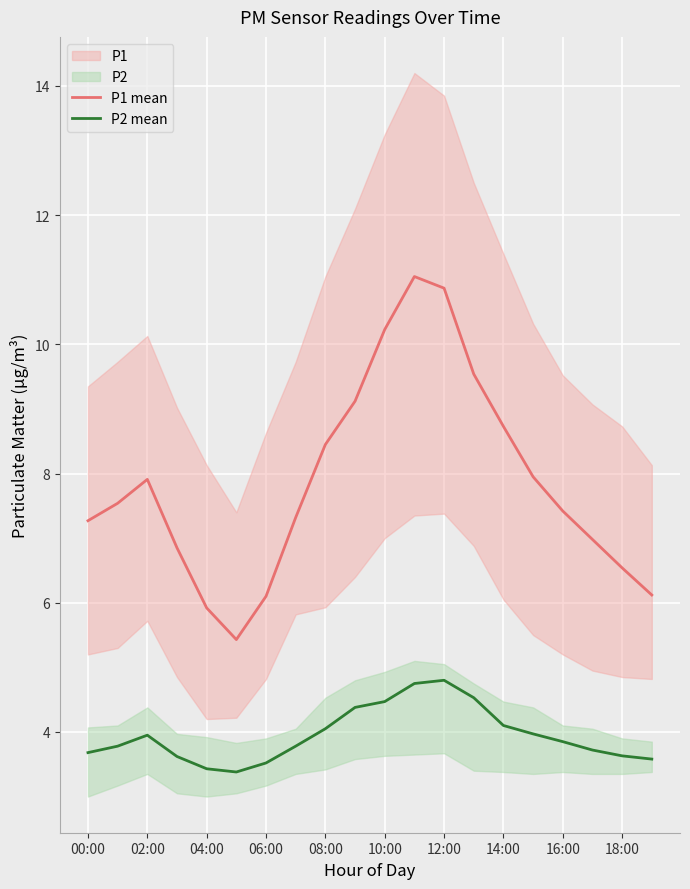

What is the minimum value for P1 mean?

5.4